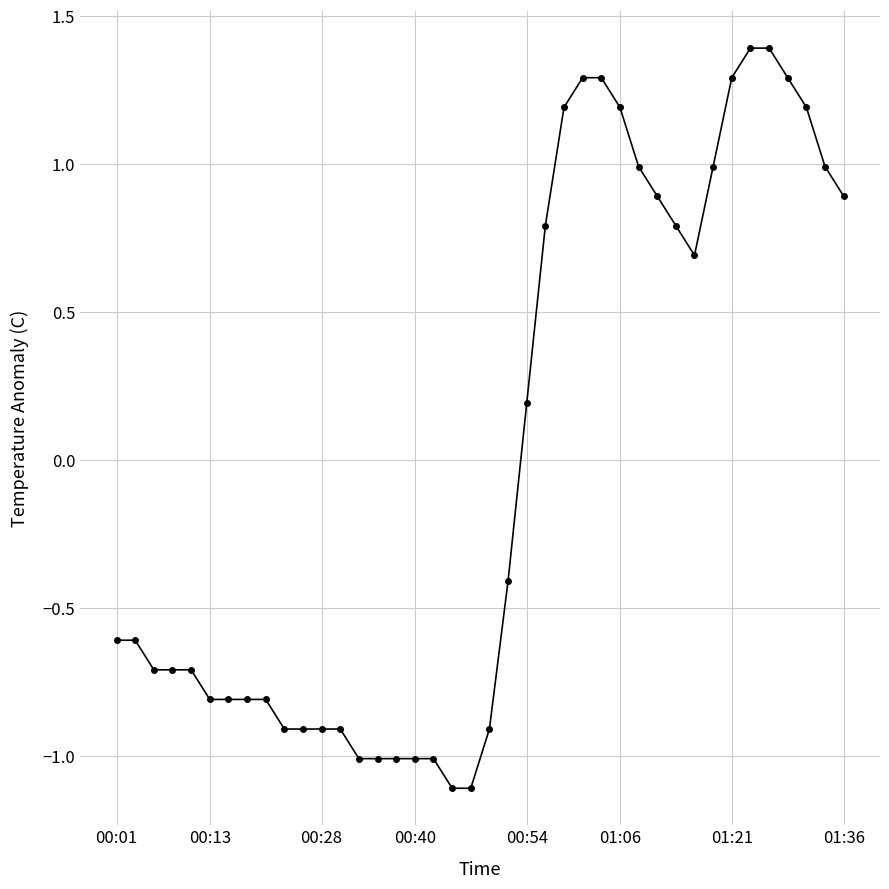

Reading left to right, what are all the values shown in this chart?

-0.6	-0.6	-0.7	-0.7	-0.7	-0.8	-0.8	-0.8	-0.8	-0.9	-0.9	-0.9	-0.9	-1.0	-1.0	-1.0	-1.0	-1.0	-1.1	-1.1	-0.9	-0.4	0.2	0.8	1.2	1.3	1.3	1.2	1.0	0.9	0.8	0.7	1.0	1.3	1.4	1.4	1.3	1.2	1.0	0.9